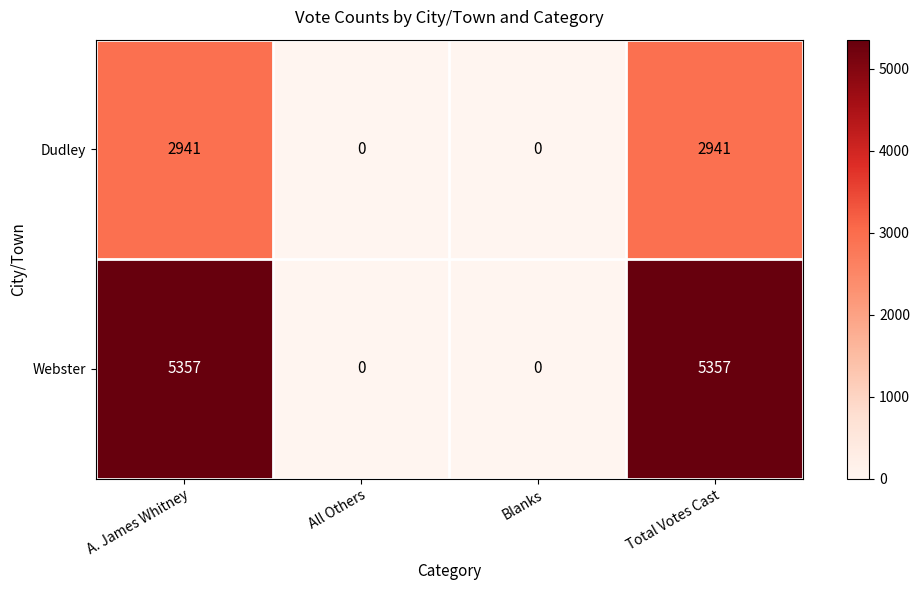

Reading left to right, transcribe all the data shown in this chart.

Dudley: A. James Whitney=2941	All Others=0	Blanks=0	Total Votes Cast=2941
Webster: A. James Whitney=5357	All Others=0	Blanks=0	Total Votes Cast=5357